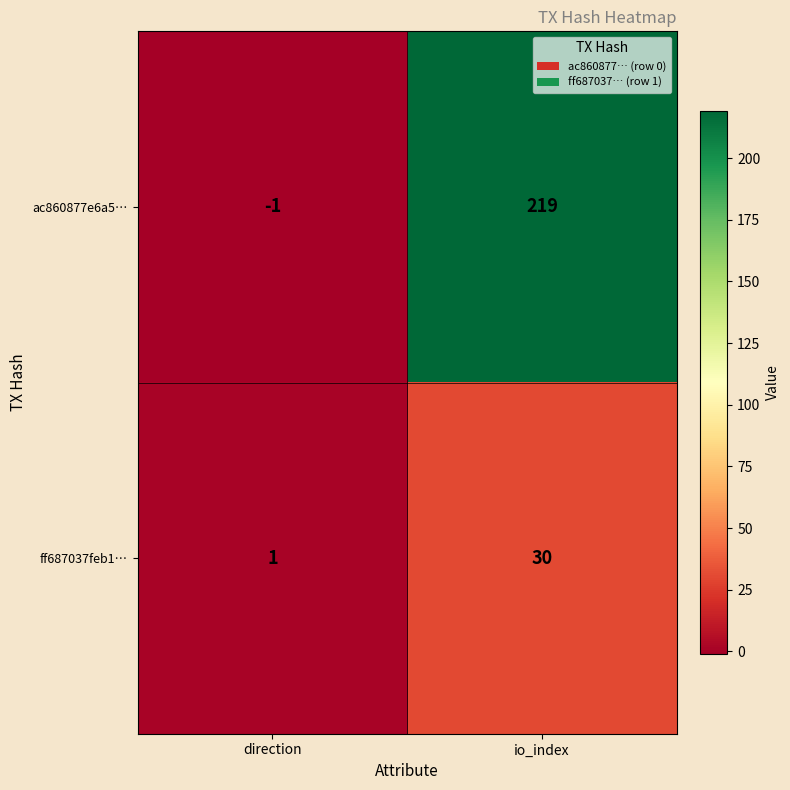

What is the total value across all series at io_index?

249